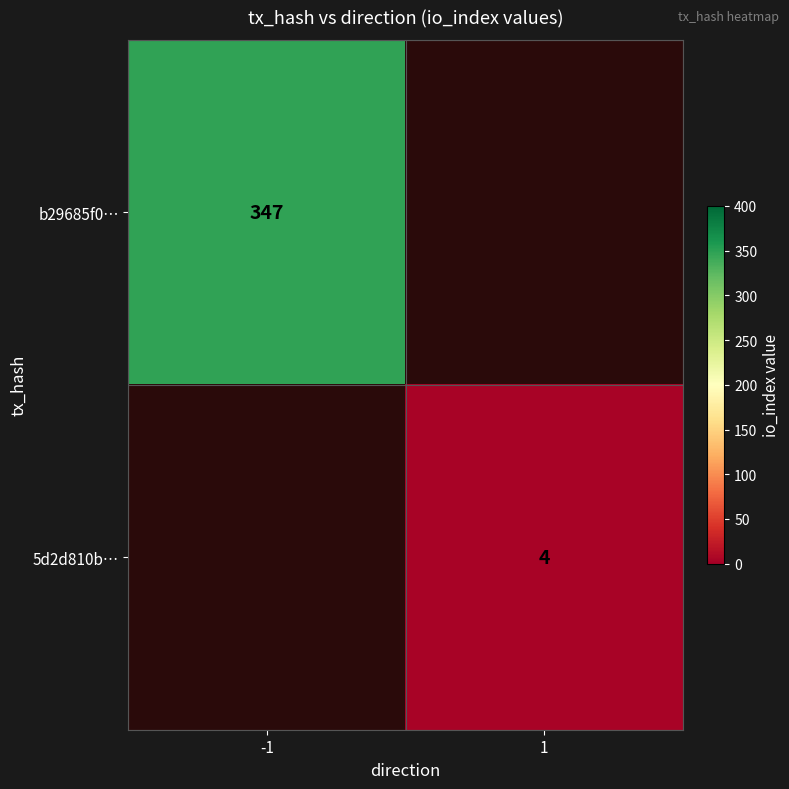

Is it true that 5d2d810b… equals 5 at 1?

False